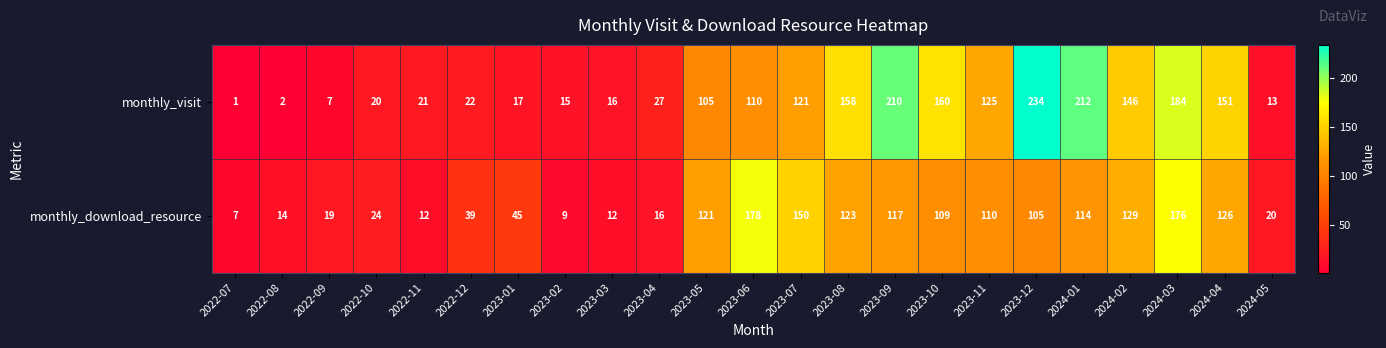

What is the total value across all series at 2022-10?

44